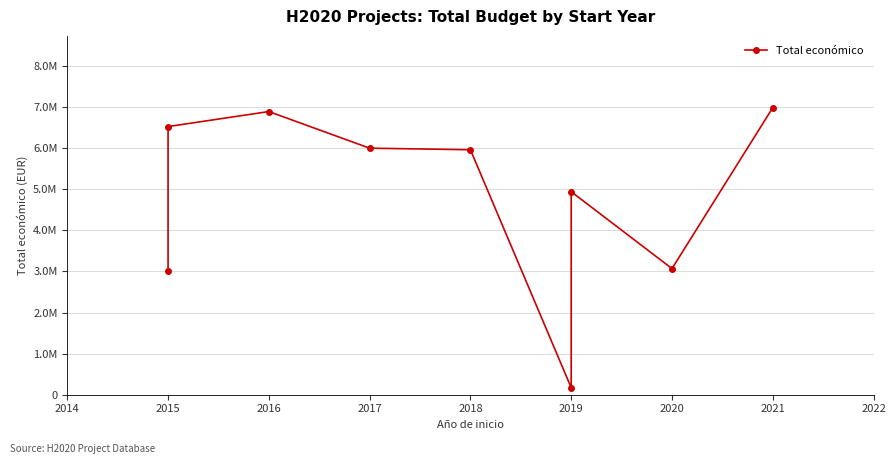

At which category does the data reach its first local peak?

2016